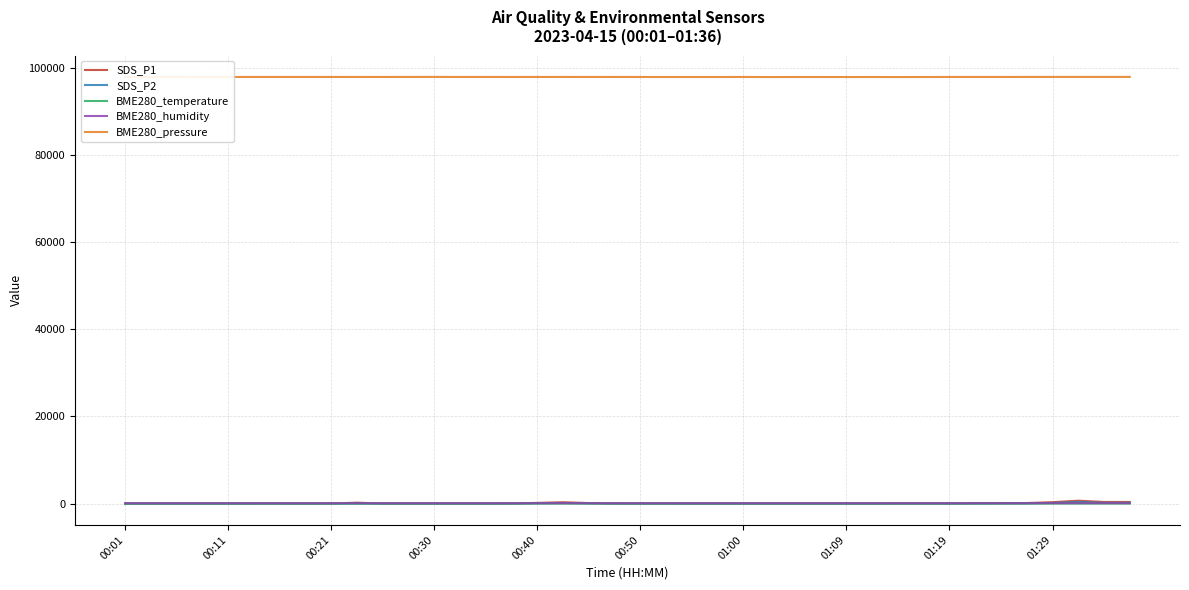

Is this an area chart (filled region under the line)?

No